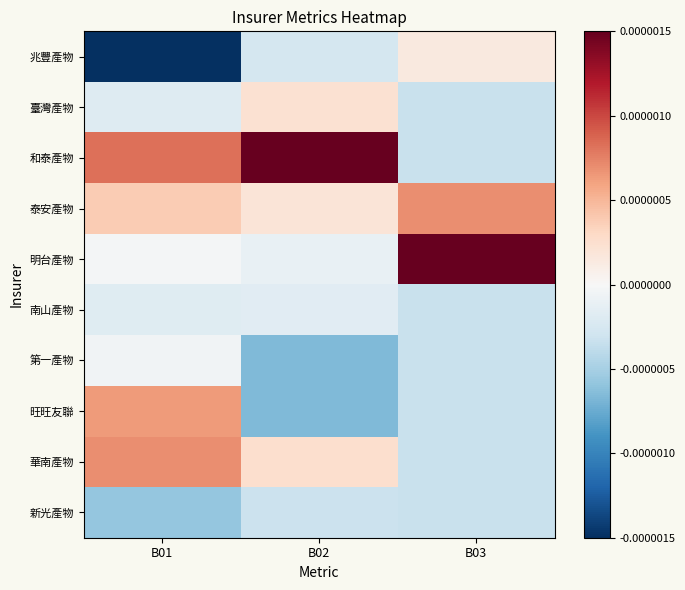

Reading left to right, what are all the values shown in this chart?

兆豐產物: B01=-0.0	B02=-0.0	B03=0.0
臺灣產物: B01=-0.0	B02=0.0	B03=-0.0
和泰產物: B01=0.0	B02=0.0	B03=-0.0
泰安產物: B01=0.0	B02=0.0	B03=0.0
明台產物: B01=-0.0	B02=-0.0	B03=0.0
南山產物: B01=-0.0	B02=-0.0	B03=-0.0
第一產物: B01=-0.0	B02=-0.0	B03=-0.0
旺旺友聯: B01=0.0	B02=-0.0	B03=-0.0
華南產物: B01=0.0	B02=0.0	B03=-0.0
新光產物: B01=-0.0	B02=-0.0	B03=-0.0